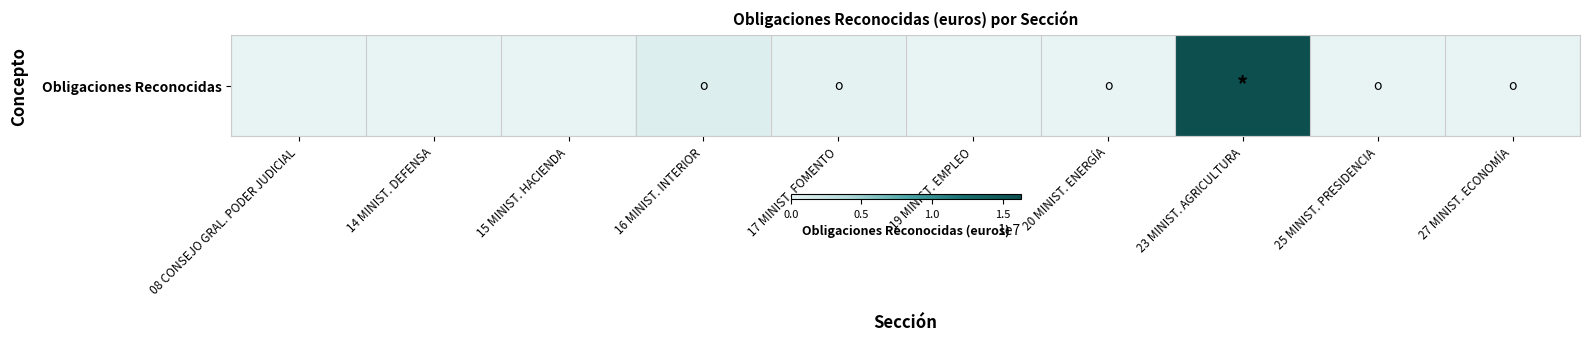

How many categories are shown in the chart?

10